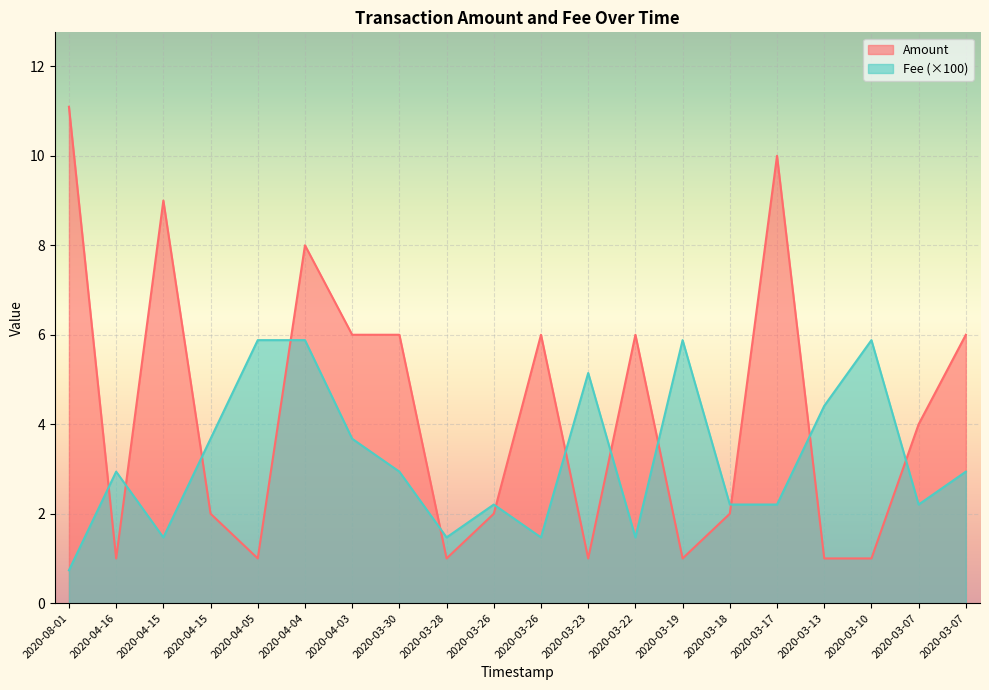

What is the sum of all Amount values?

85.1